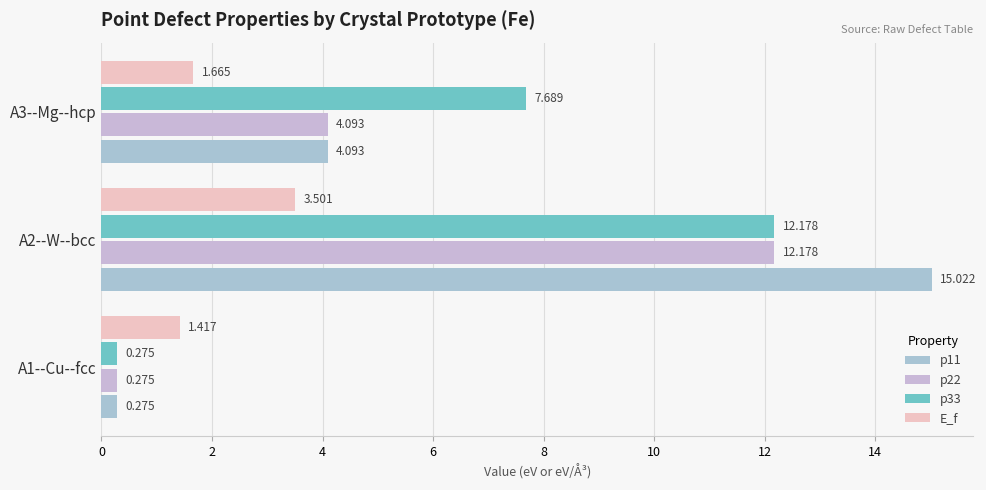

How many values in the p33 series exceed 7?

2